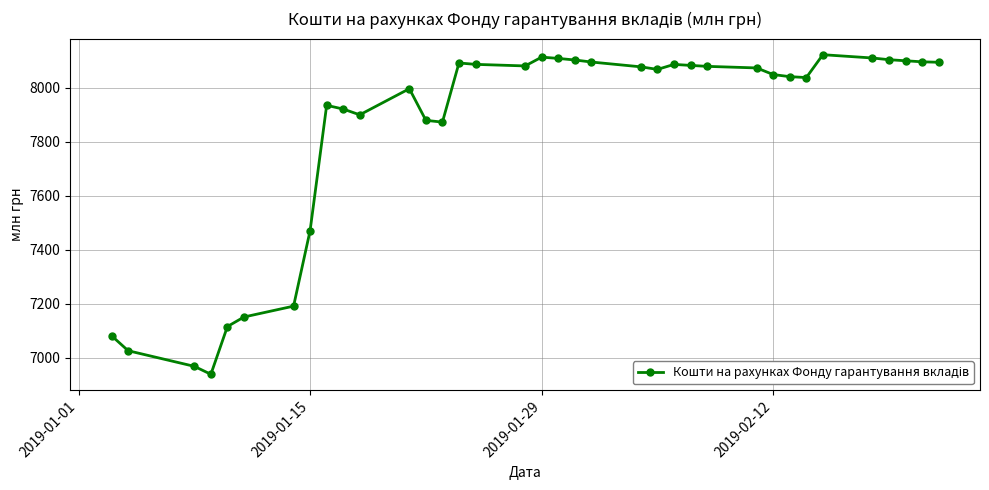

What is the difference between the second highest and second lowest values?

1143.8